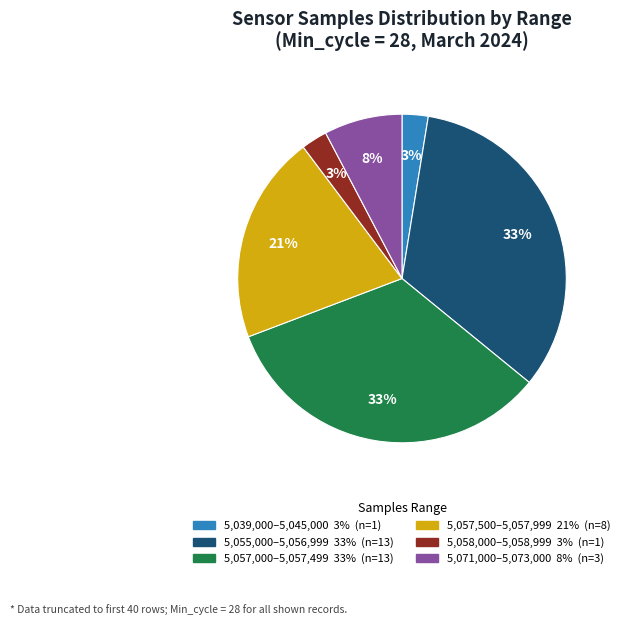

Is there a majority slice in this chart?

No